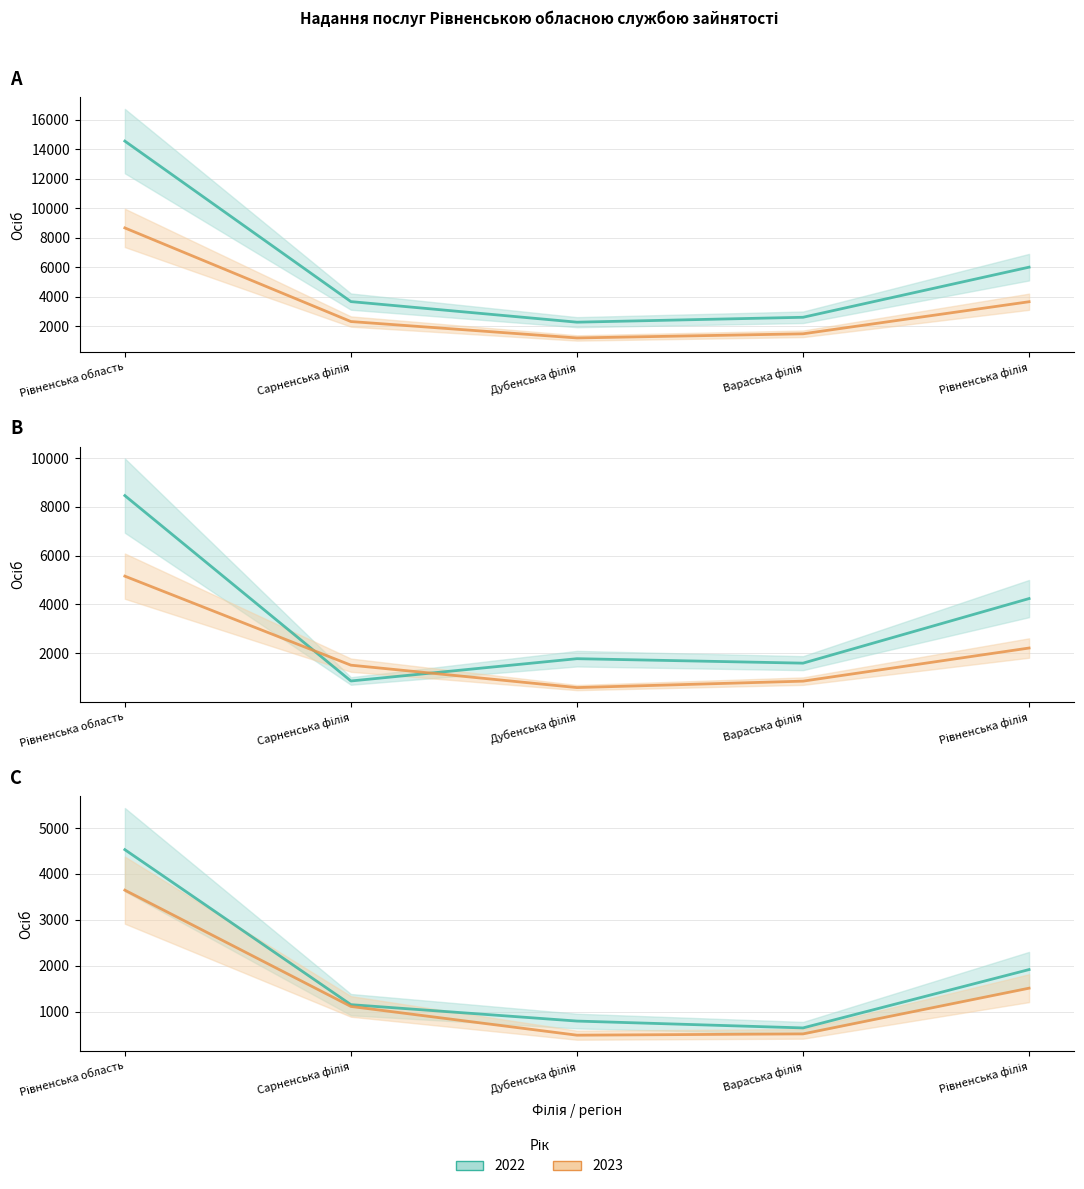

What is the spread (max minus min) of values at Сарненська філія?

2807